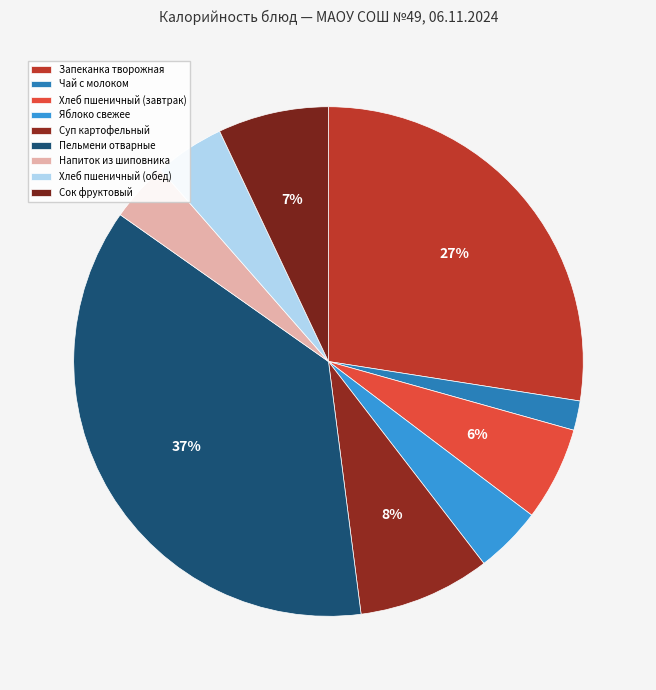

Does any single category account for the majority?

No